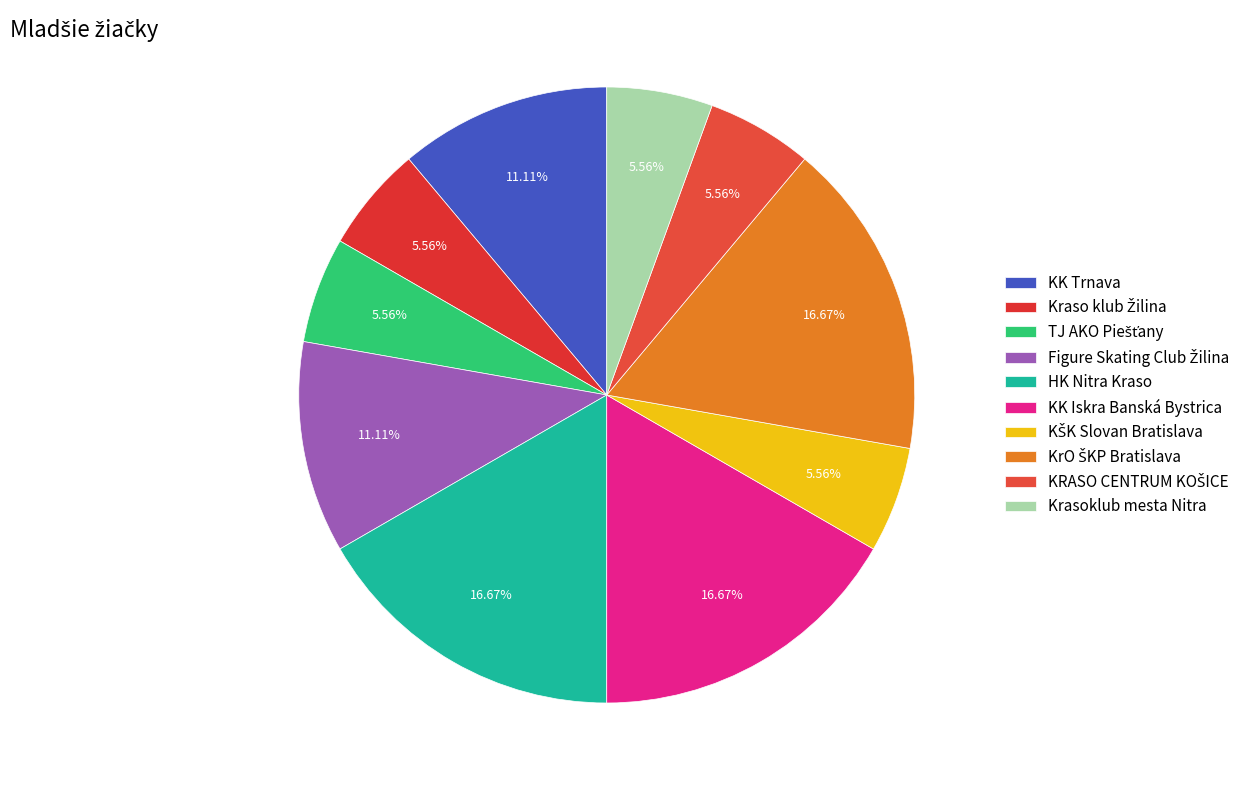

Do Kraso klub Žilina and Figure Skating Club Žilina together represent more than half of the pie?

No